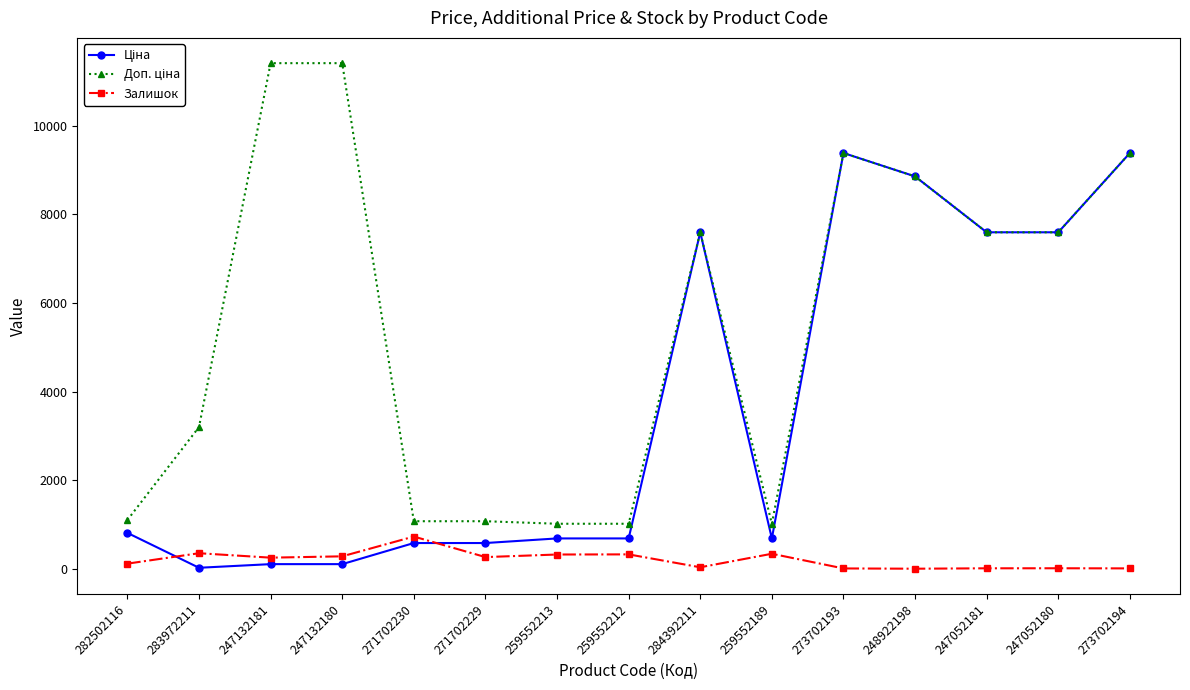

What is the spread (max minus min) of values at 271702229?

808.7